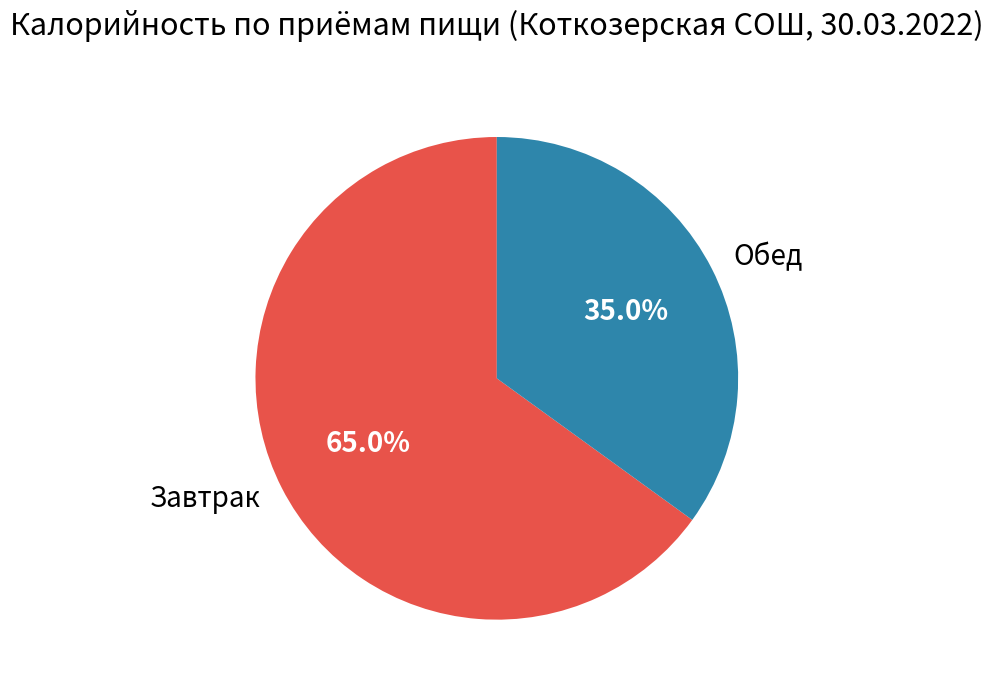

To the nearest percent, what is the average slice percentage?

50%